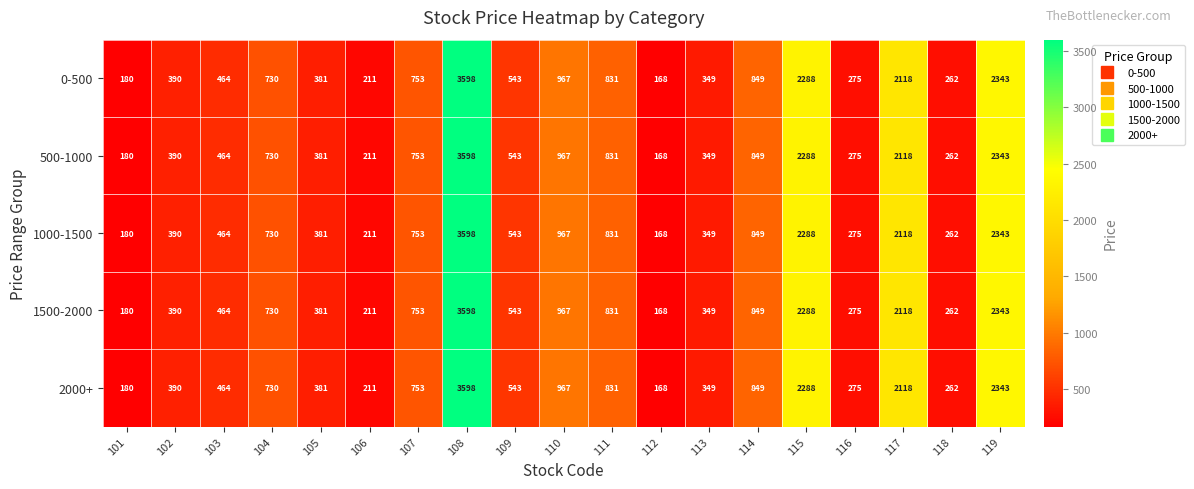

Is it true that 500-1000 equals 174 at 111?

False